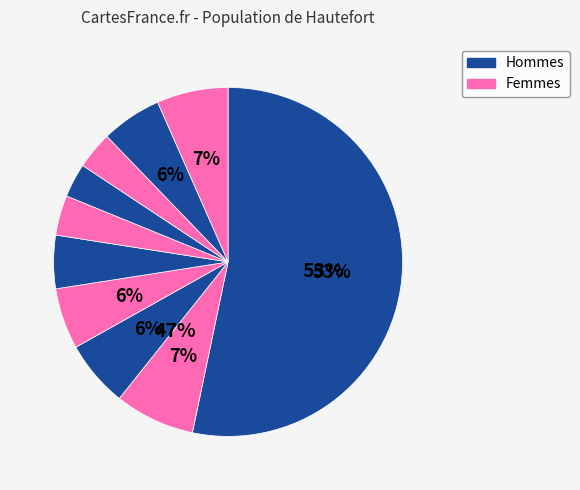

To the nearest percent, what is the average slice percentage?

10%